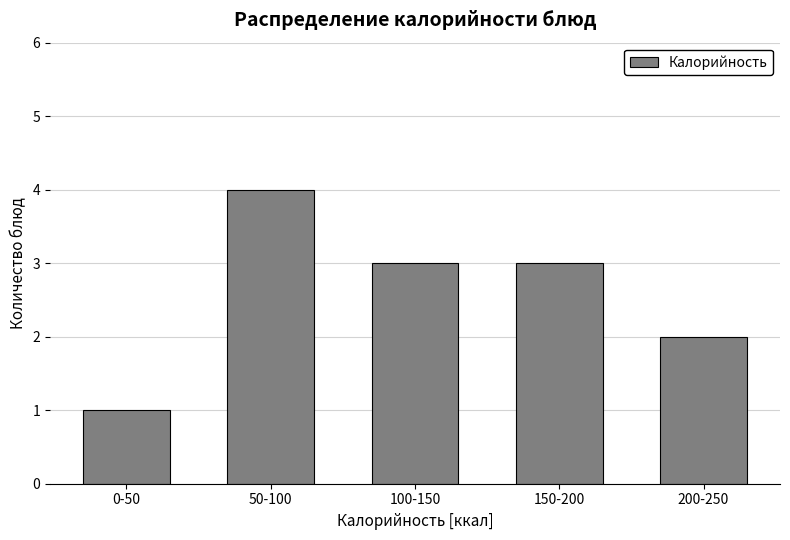

Reading left to right, transcribe all the data shown in this chart.

1	4	3	3	2